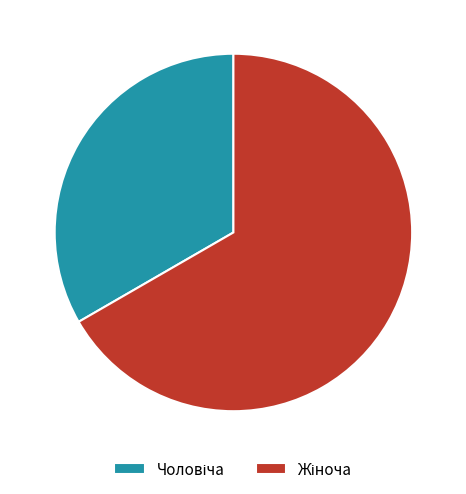

Is there any slice that represents more than half of the pie?

Yes